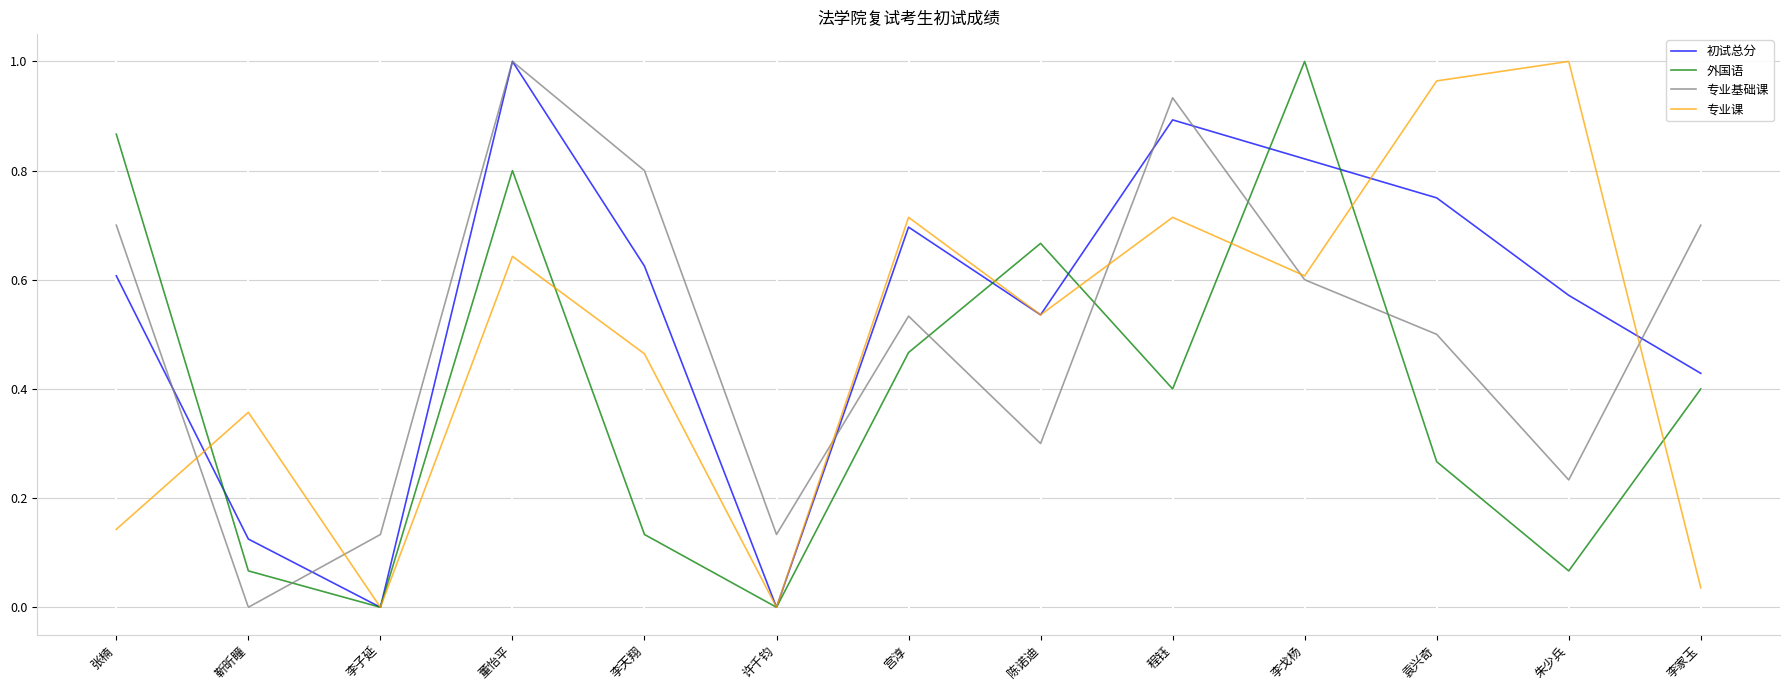

Is the value of 专业基础课 at 朱少兵 greater than the value of 外国语 at 李天翔?

Yes